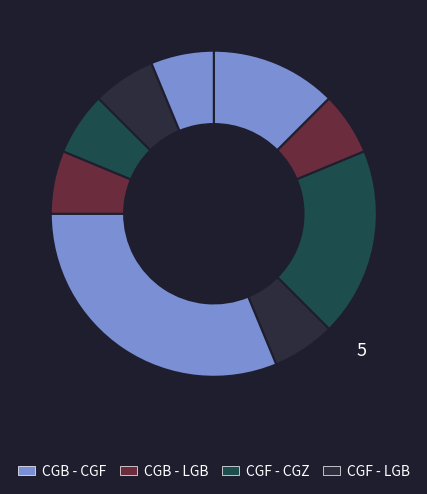

Count the number of slices in the pie.

9